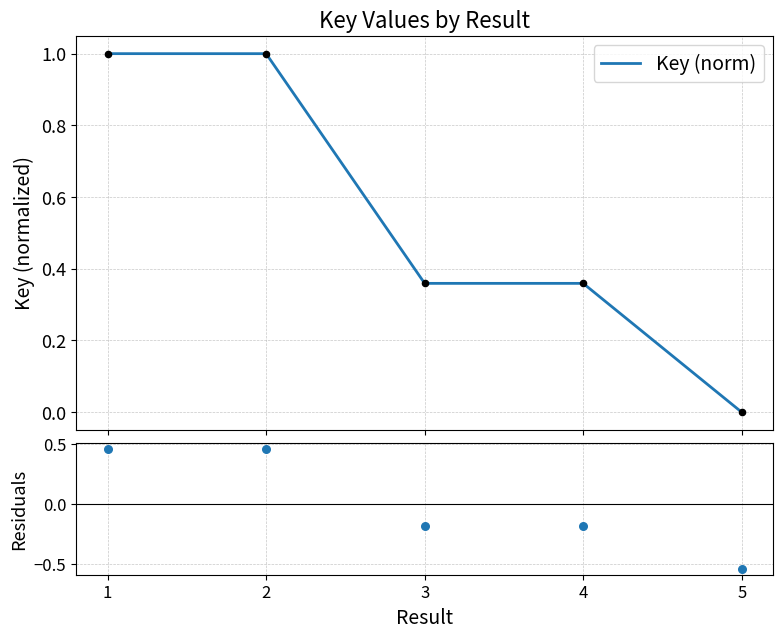

What is the change in value from 1 to 4?

-0.6